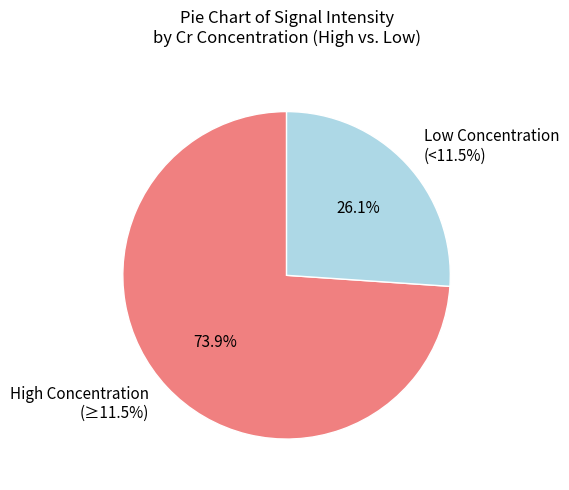

True or false: 14.57% accounts for 1% of the total.

False